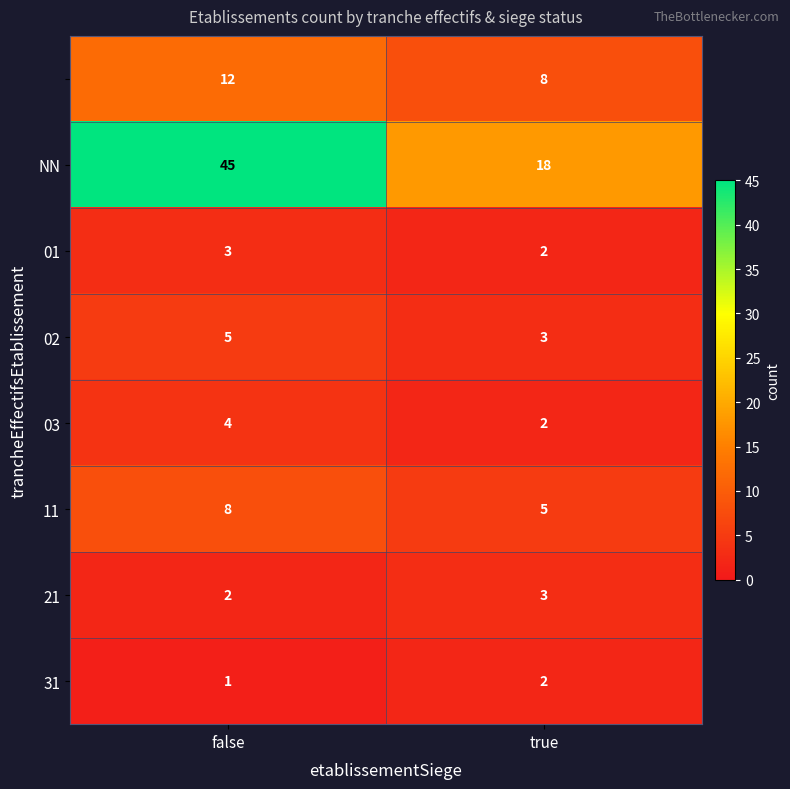

What is the spread (max minus min) of values at true?

16